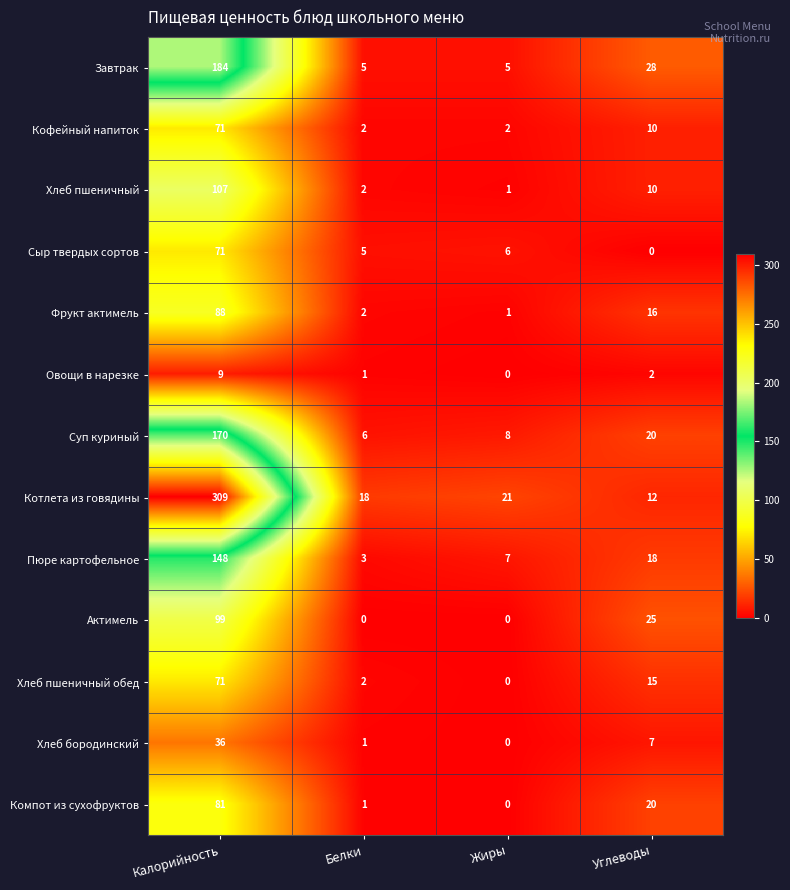

Where does the Актимель series first go above 25?

Калорийность